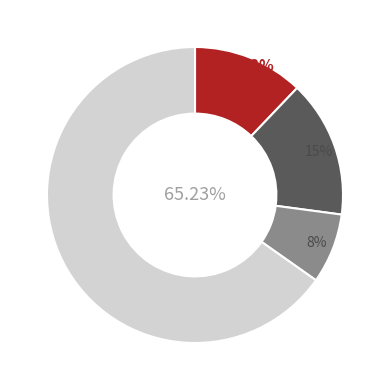

To the nearest percent, what is the difference between the largest and smallest slice percentages?

58%